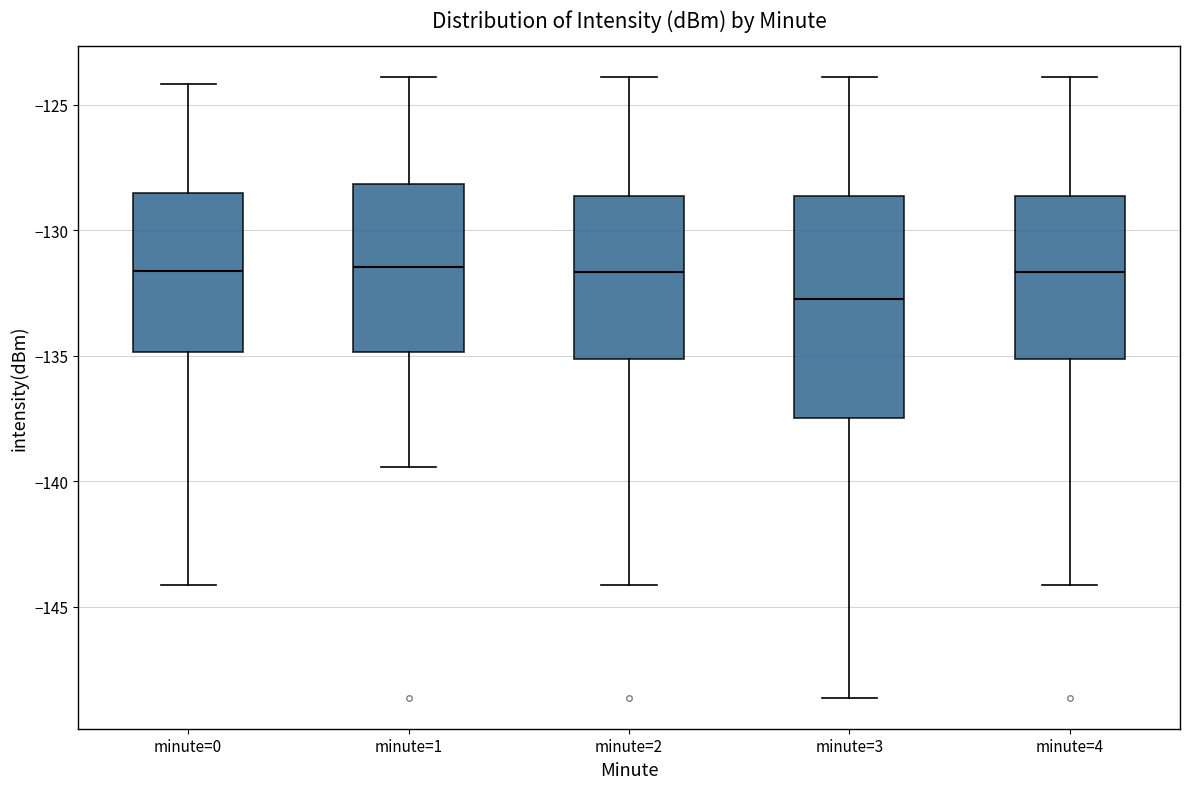

Reading left to right, transcribe this box plot: for each box, give where its median line is, the range the box spans, and where its two whiskers end, as read against the y-axis. The values are not printed on the chart, so give them approximately, as read against the axis.

minute=0: median -131.5, box -135.0 to -128.5, whiskers -144.0 to -124.0
minute=1: median -131.5, box -135.0 to -128.0, whiskers -139.5 to -124.0
minute=2: median -131.5, box -135.0 to -128.5, whiskers -144.0 to -124.0
minute=3: median -132.5, box -137.5 to -128.5, whiskers -148.5 to -124.0
minute=4: median -131.5, box -135.0 to -128.5, whiskers -144.0 to -124.0